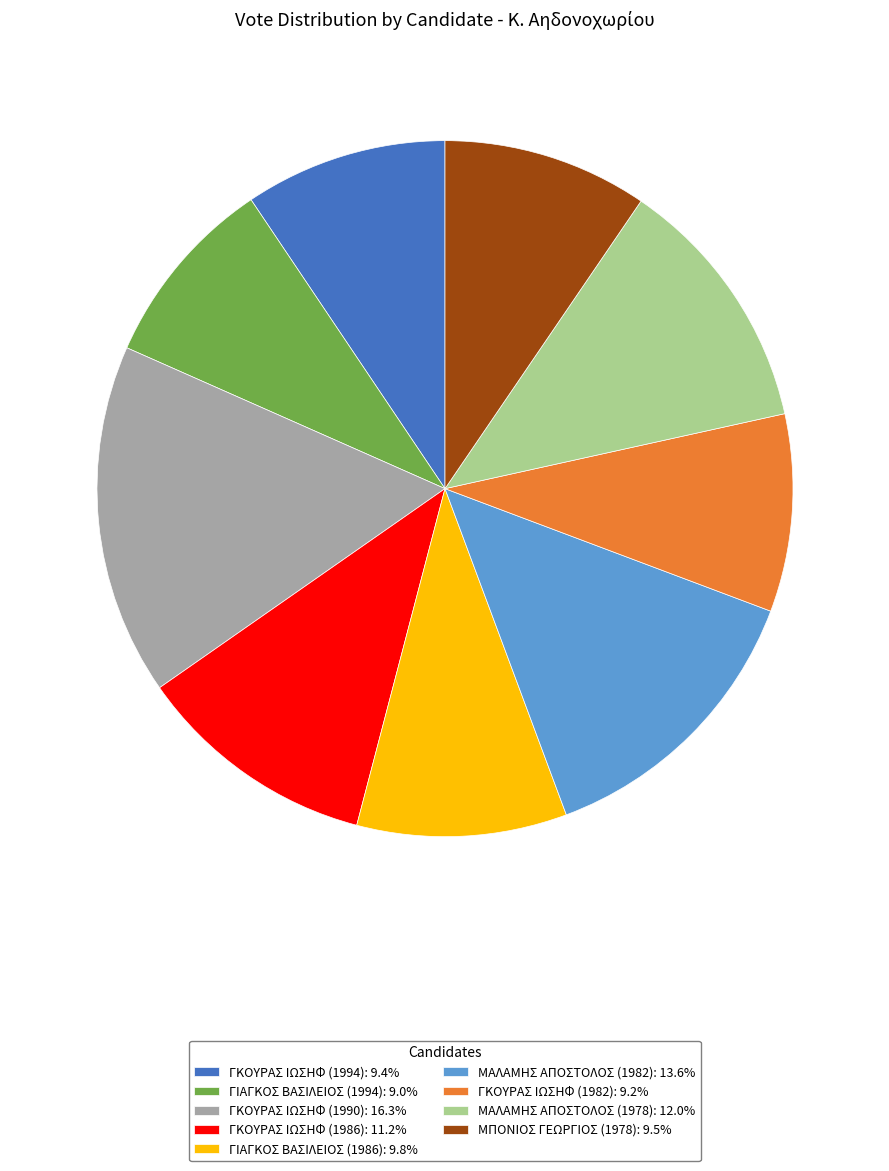

Is ΓΙΑΓΚΟΣ ΒΑΣΙΛΕΙΟΣ (1994): 9.0% the majority of the pie?

No